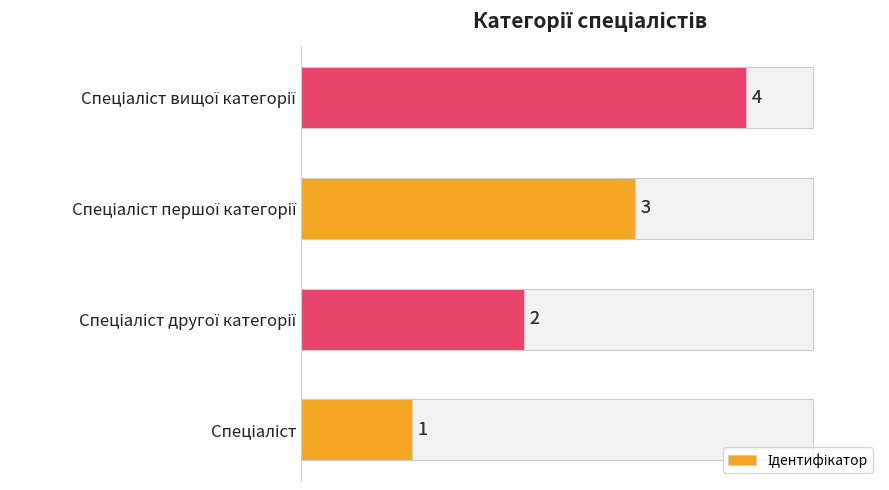

What is the approximate value at Спеціаліст вищої категорії?

4